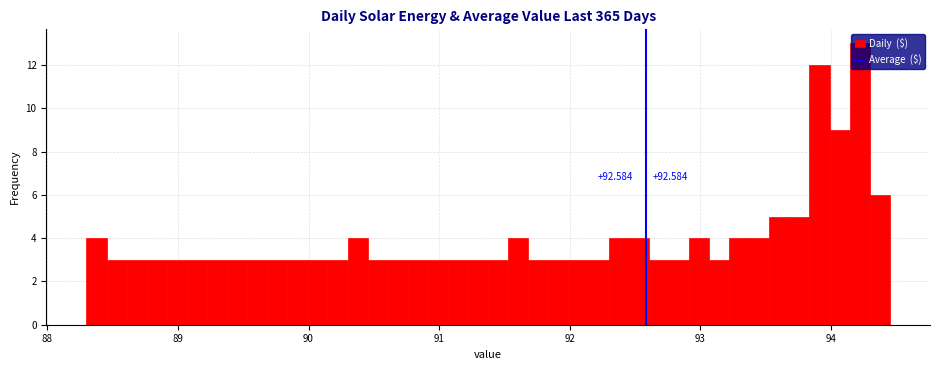

Read against the x-axis, roughly where is the centre of the tallest bar?

94.2